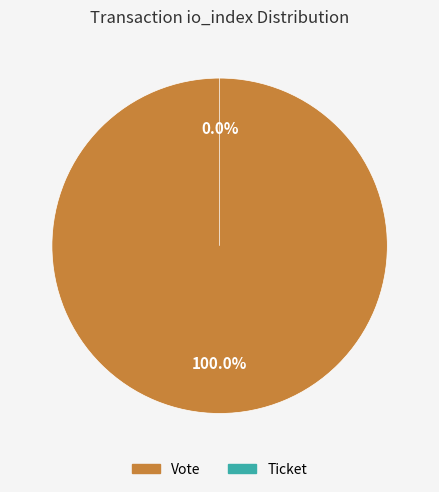

To the nearest percent, what is the difference between the largest and smallest slice percentages?

100%